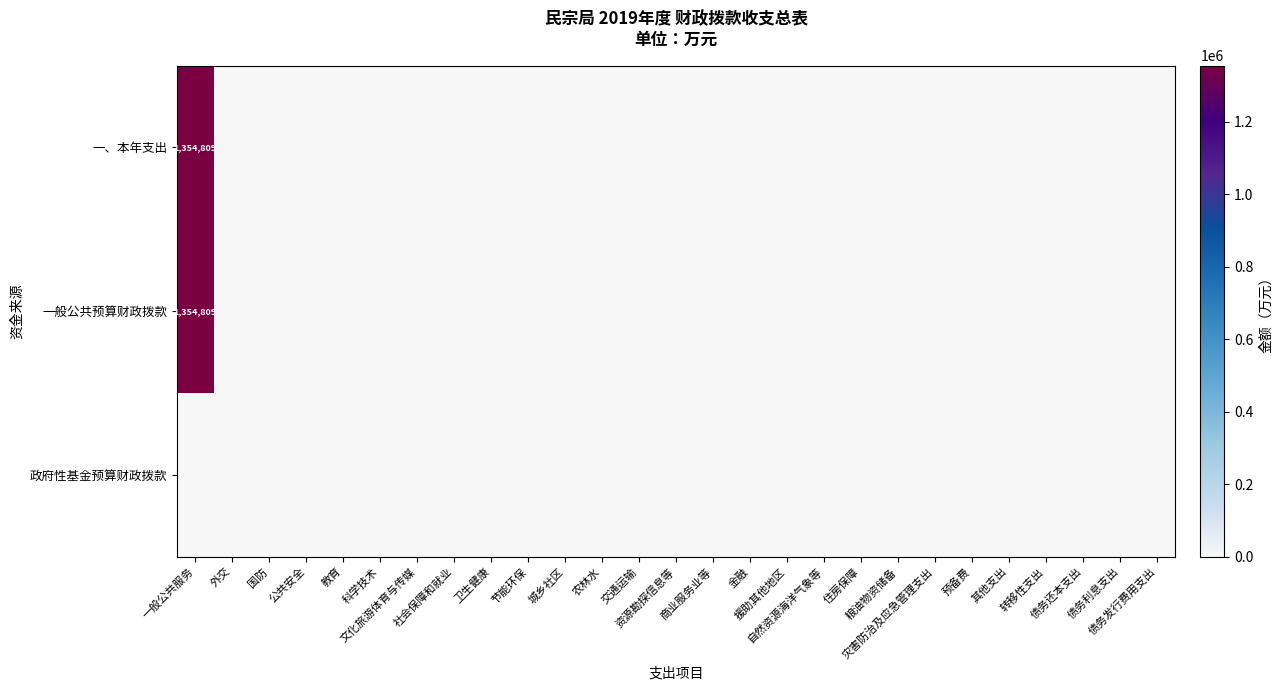

Is it true that 一般公共预算财政拨款 equals 0 at 文化旅游体育与传媒?

True